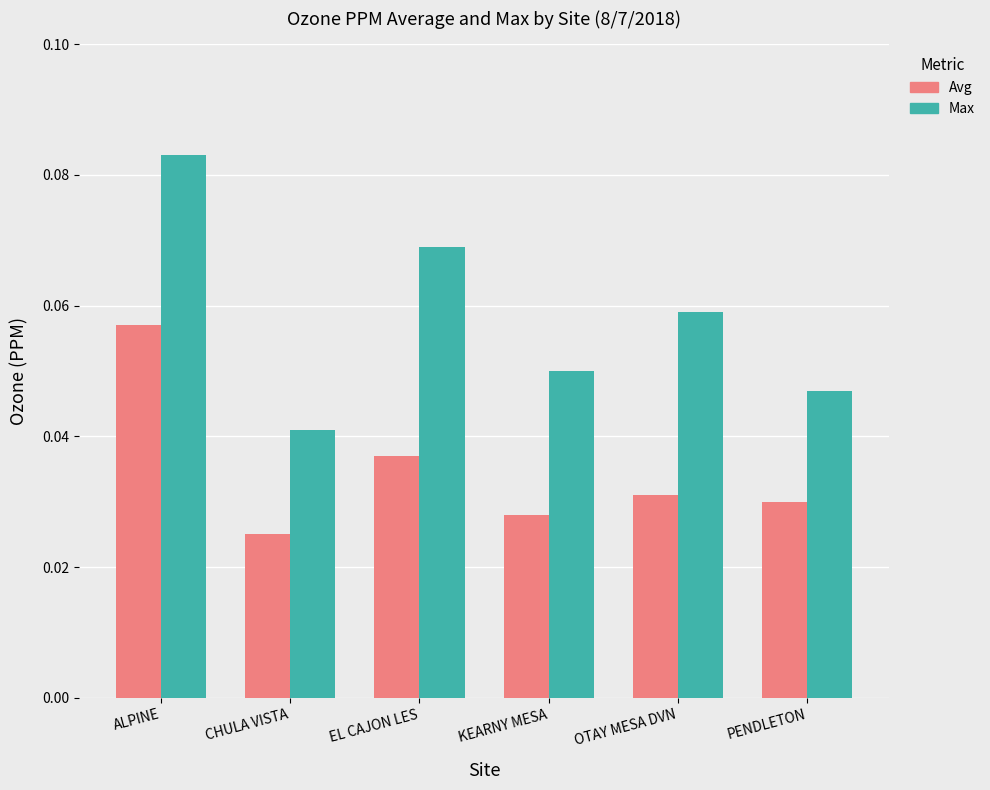

List the series in order of their overall mean, highest first.

Max, Avg